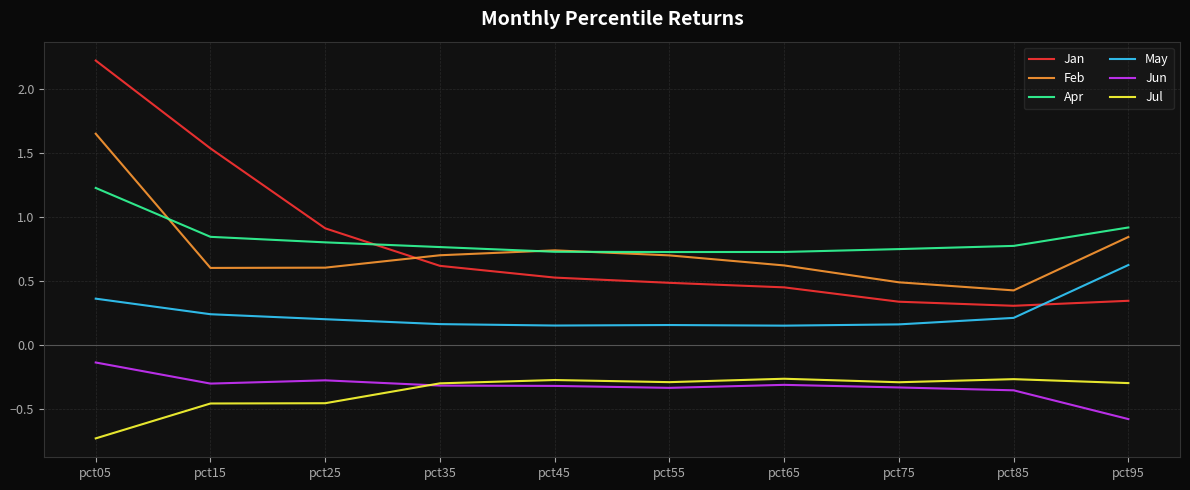

True or false: Jun and Feb intersect in this chart.

False